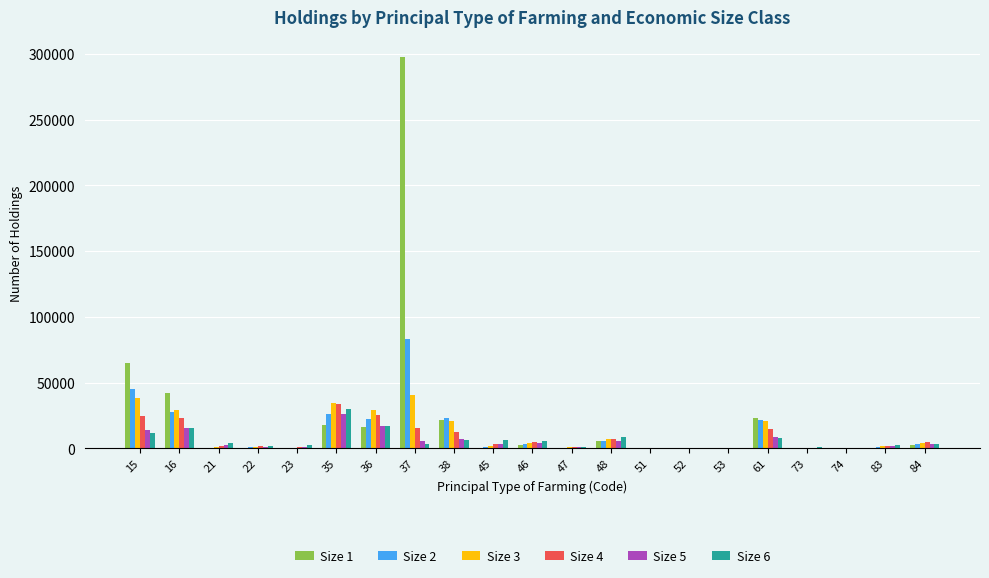

What is the maximum value shown in the chart?

297911